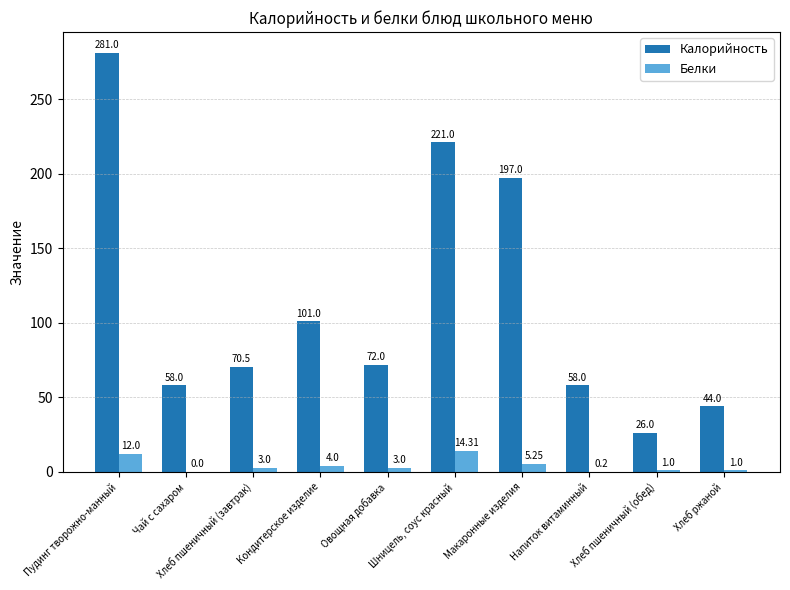

Between Макаронные изделия and Хлеб пшеничный (обед), which series saw the biggest shift?

Калорийность